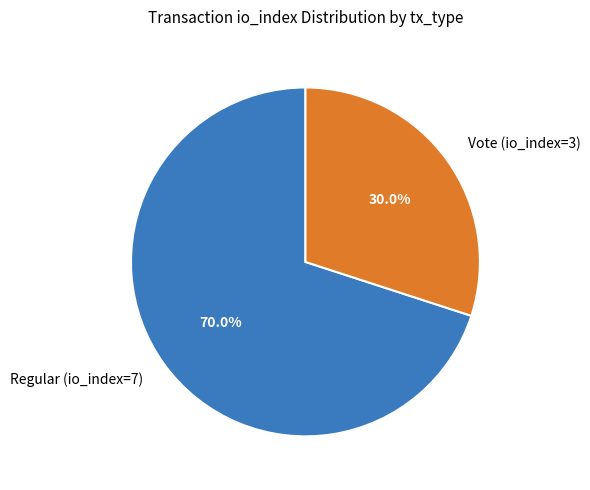

How much of the chart is everything except Vote (io_index=3)?

70.0%